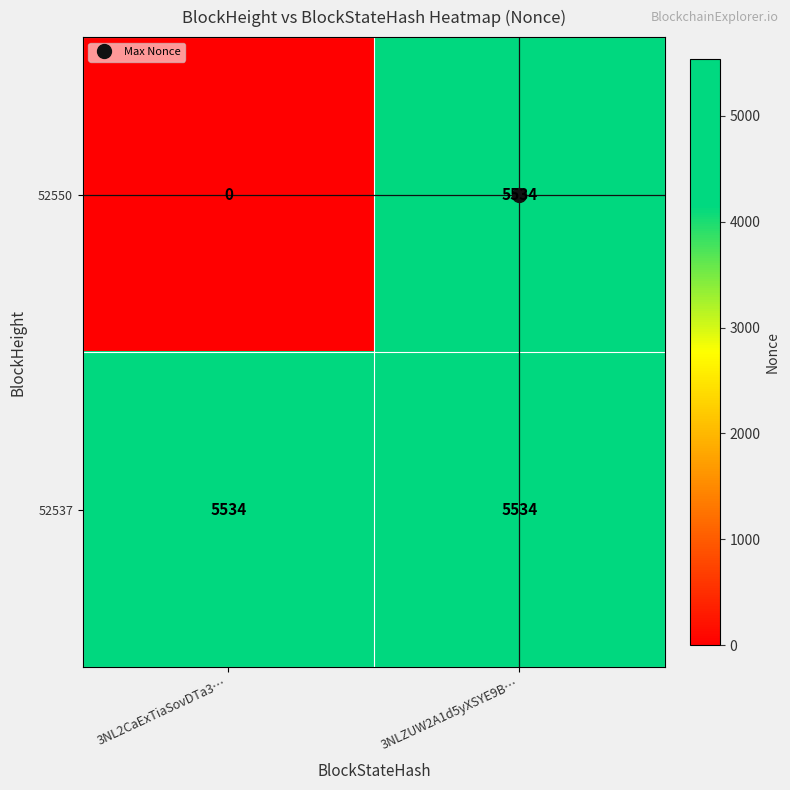

At which label does 52550 reach its minimum?

3NL2CaExTiaSovDTa3…